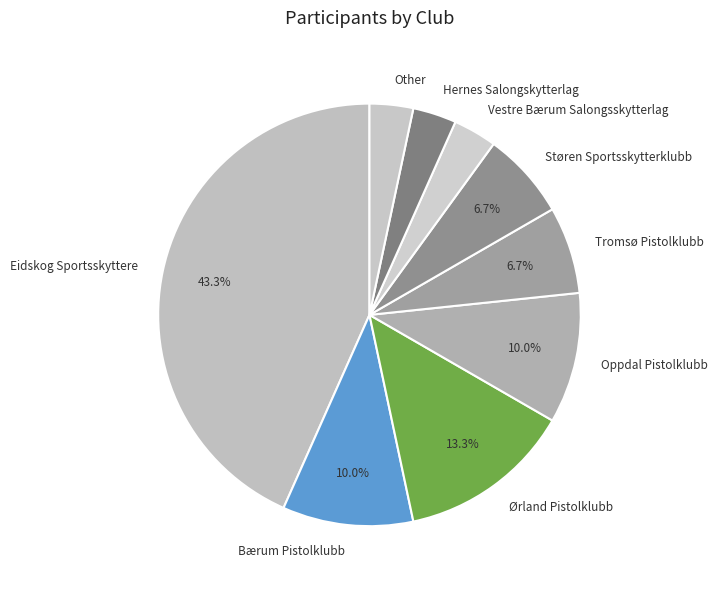

What is the largest slice in the pie chart?

Eidskog Sportsskyttere